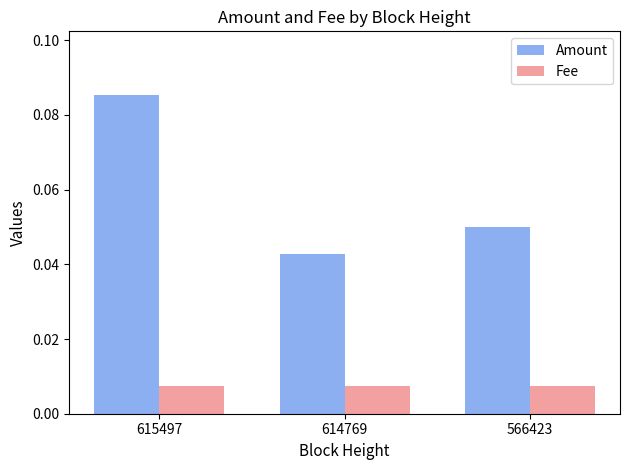

How many groups of bars are there?

3